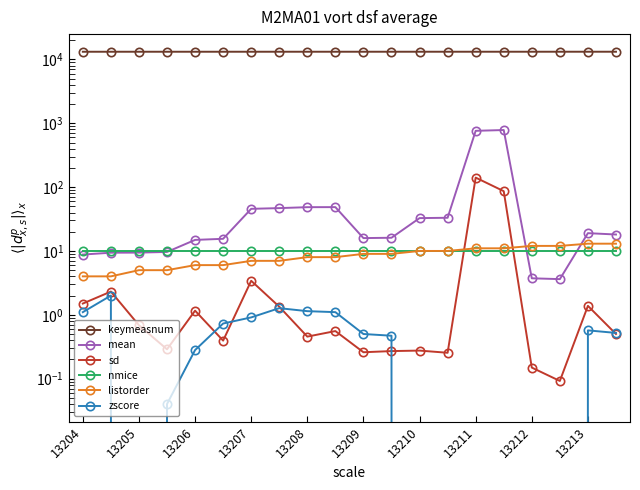

Rank the series at 17 from highest to lowest value.

keymeasnum, listorder, nmice, mean, sd, zscore